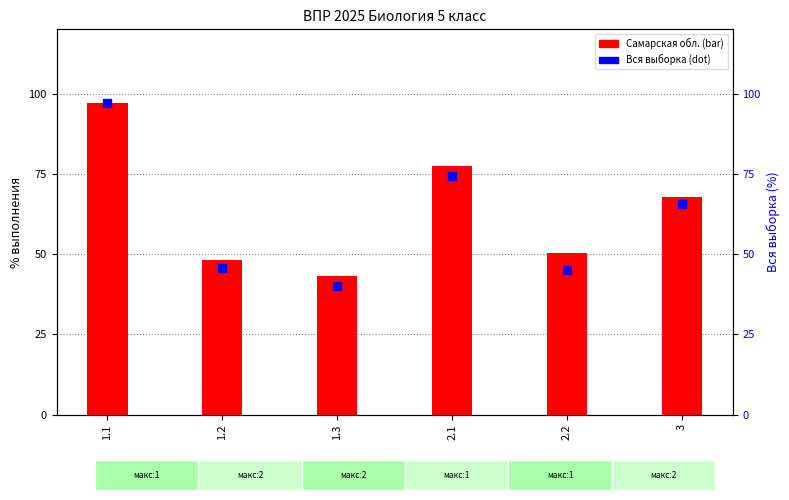

Which series contains the lowest Y value?

Вся выборка